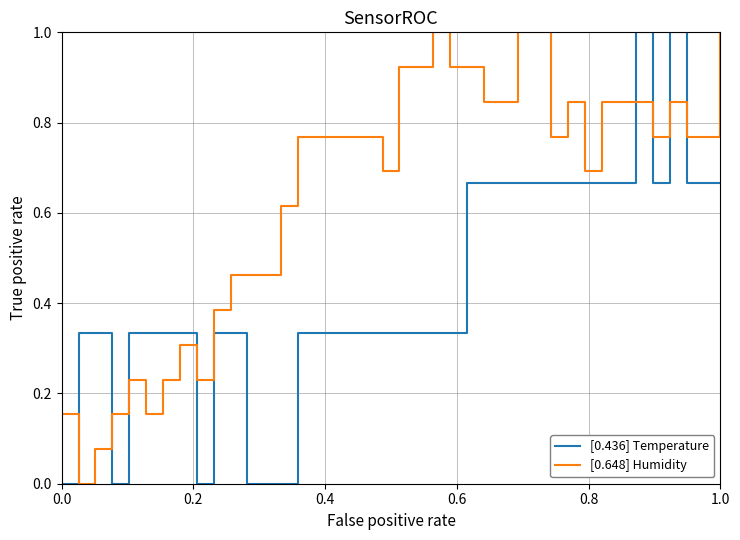

Does the chart display data point markers on the line(s)?

No